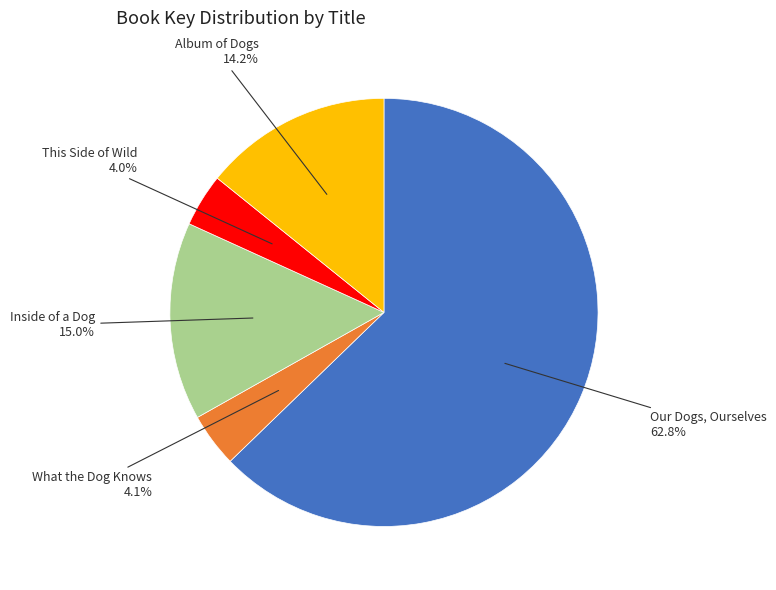

How many segments does this pie chart have?

5